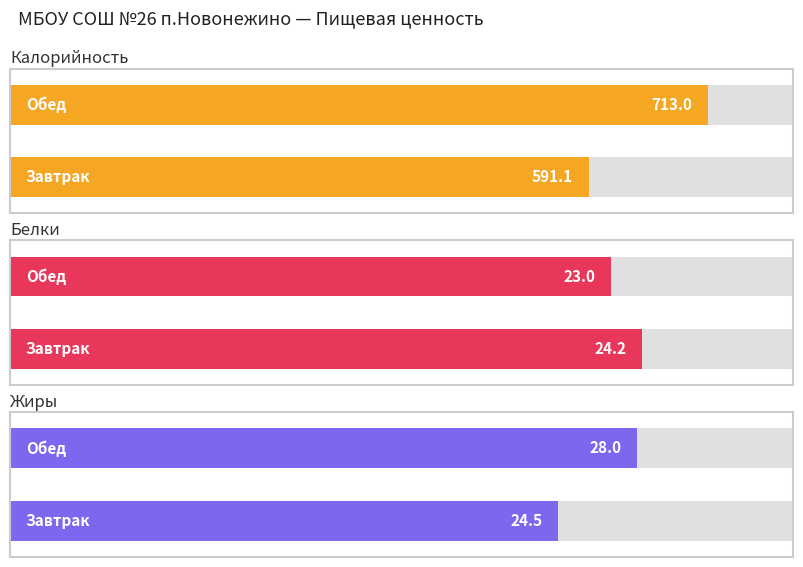

What are all the series names shown in the legend?

Калорийность, Белки, Жиры